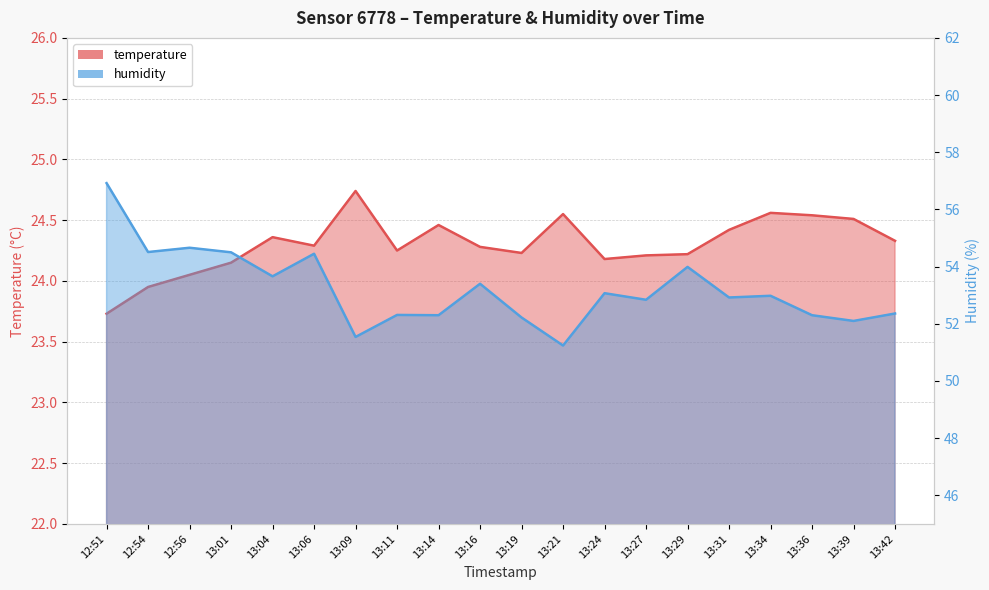

True or false: temperature and humidity intersect in this chart.

False